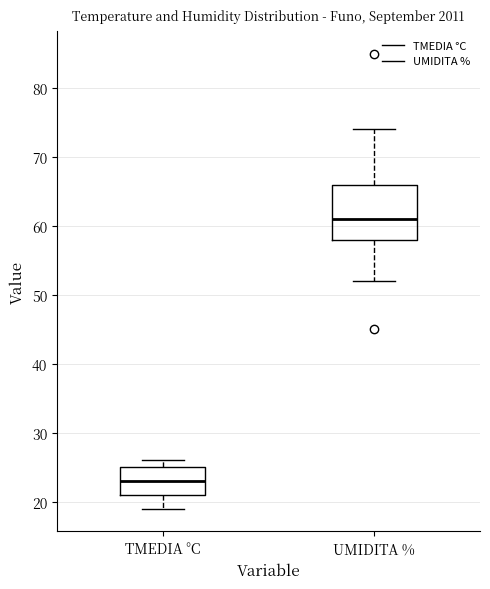

Which box has the lowest median line?

TMEDIA °C